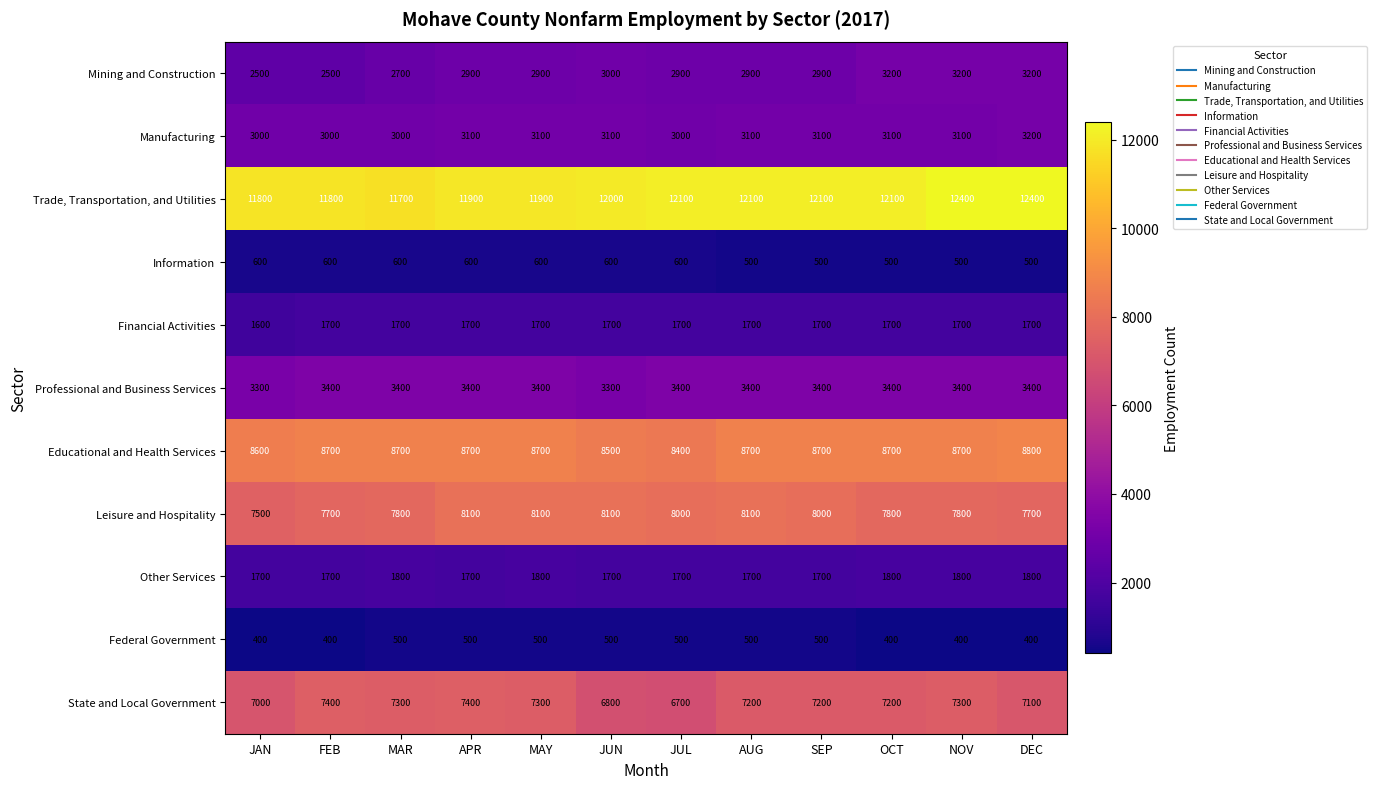

Between MAR and OCT, which series saw the biggest shift?

Mining and Construction